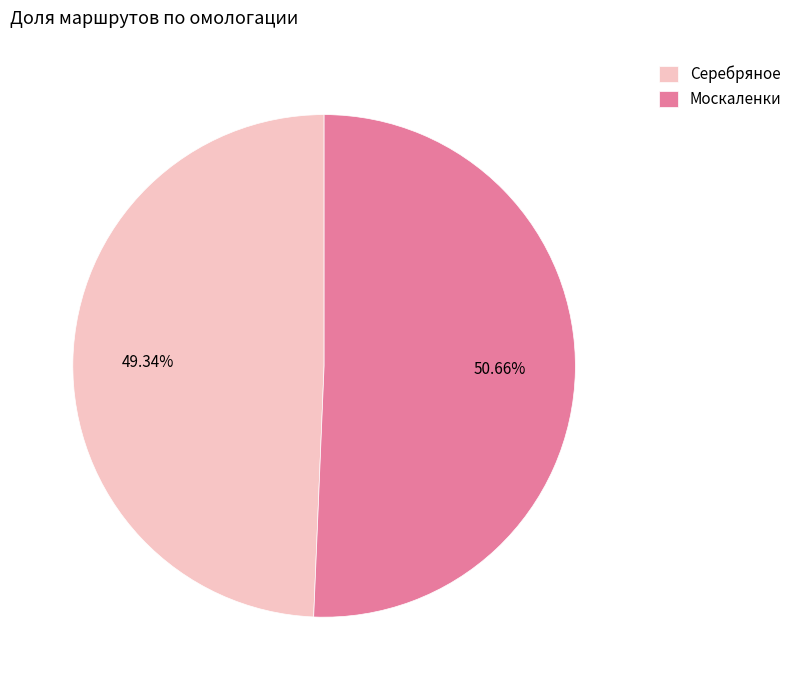

What is the smallest slice in the pie chart?

Серебряное